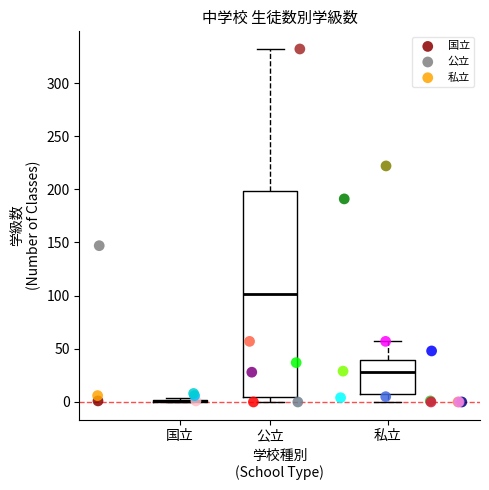

What are all the series names shown in the legend?

国立, 公立, 私立